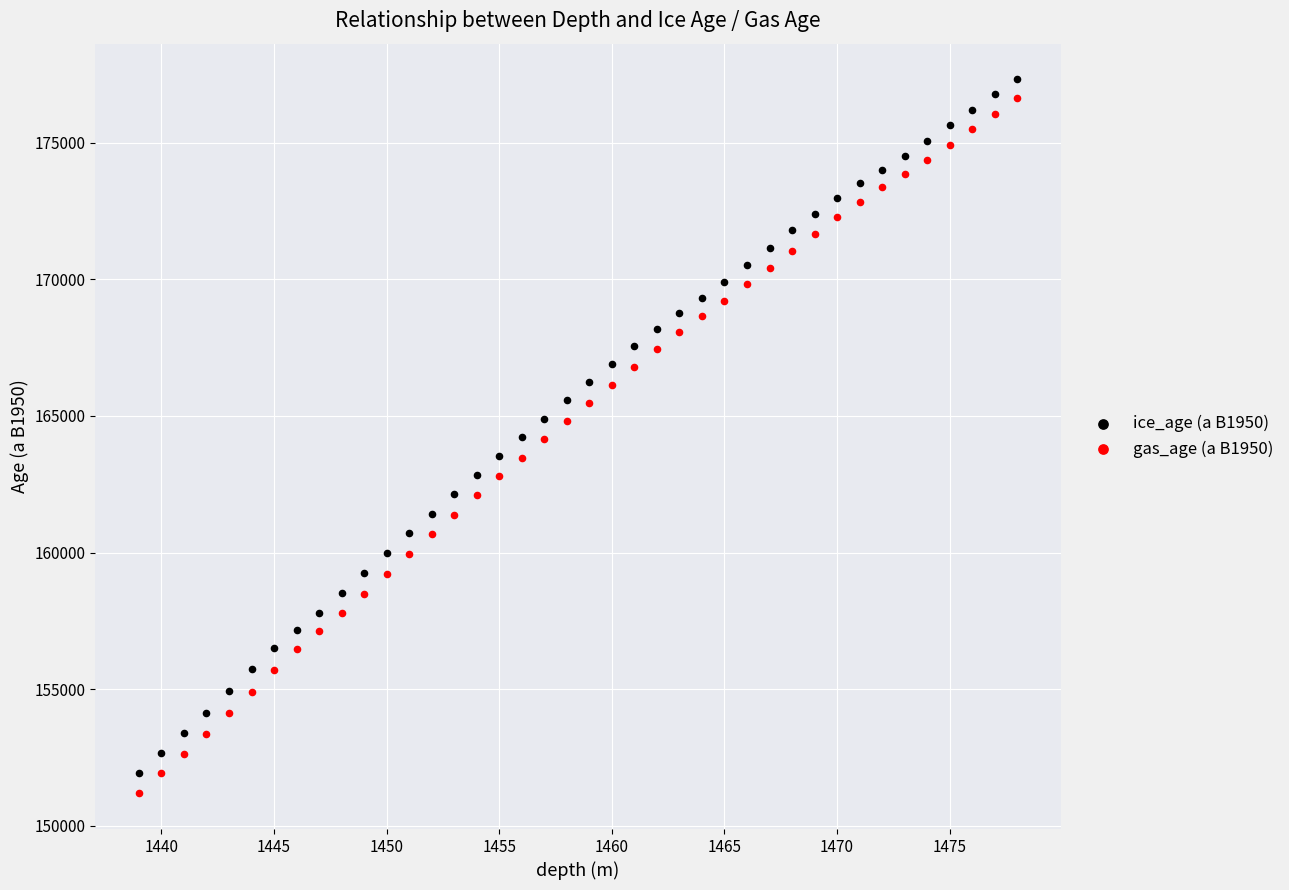

Which series contains the highest Y value?

ice_age (a B1950)